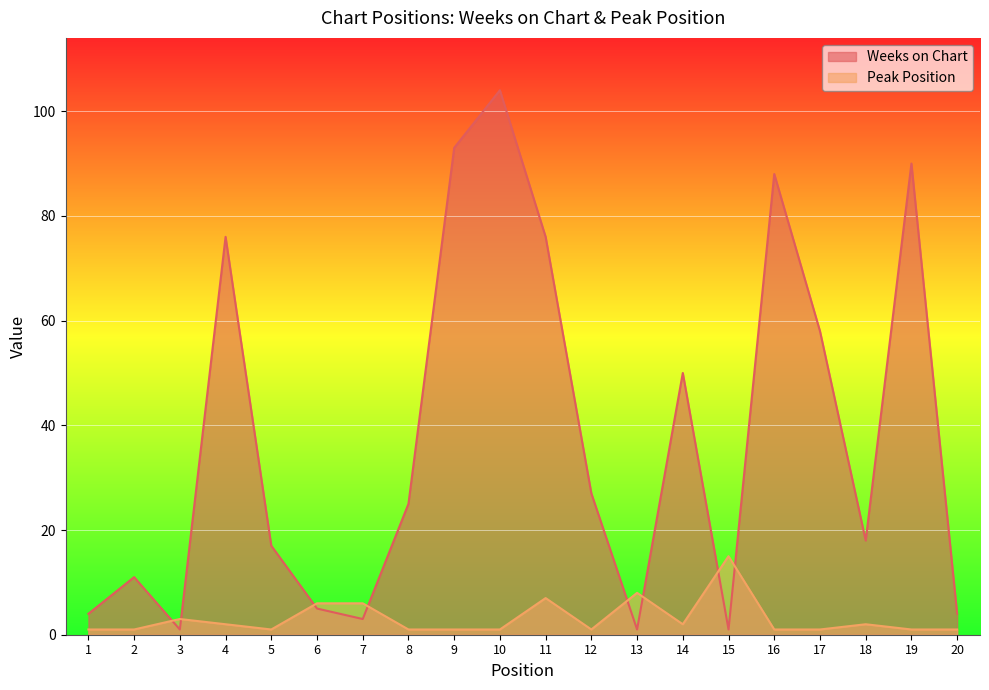

What is the value of the Weeks on Chart point at the 3rd from the left?

1